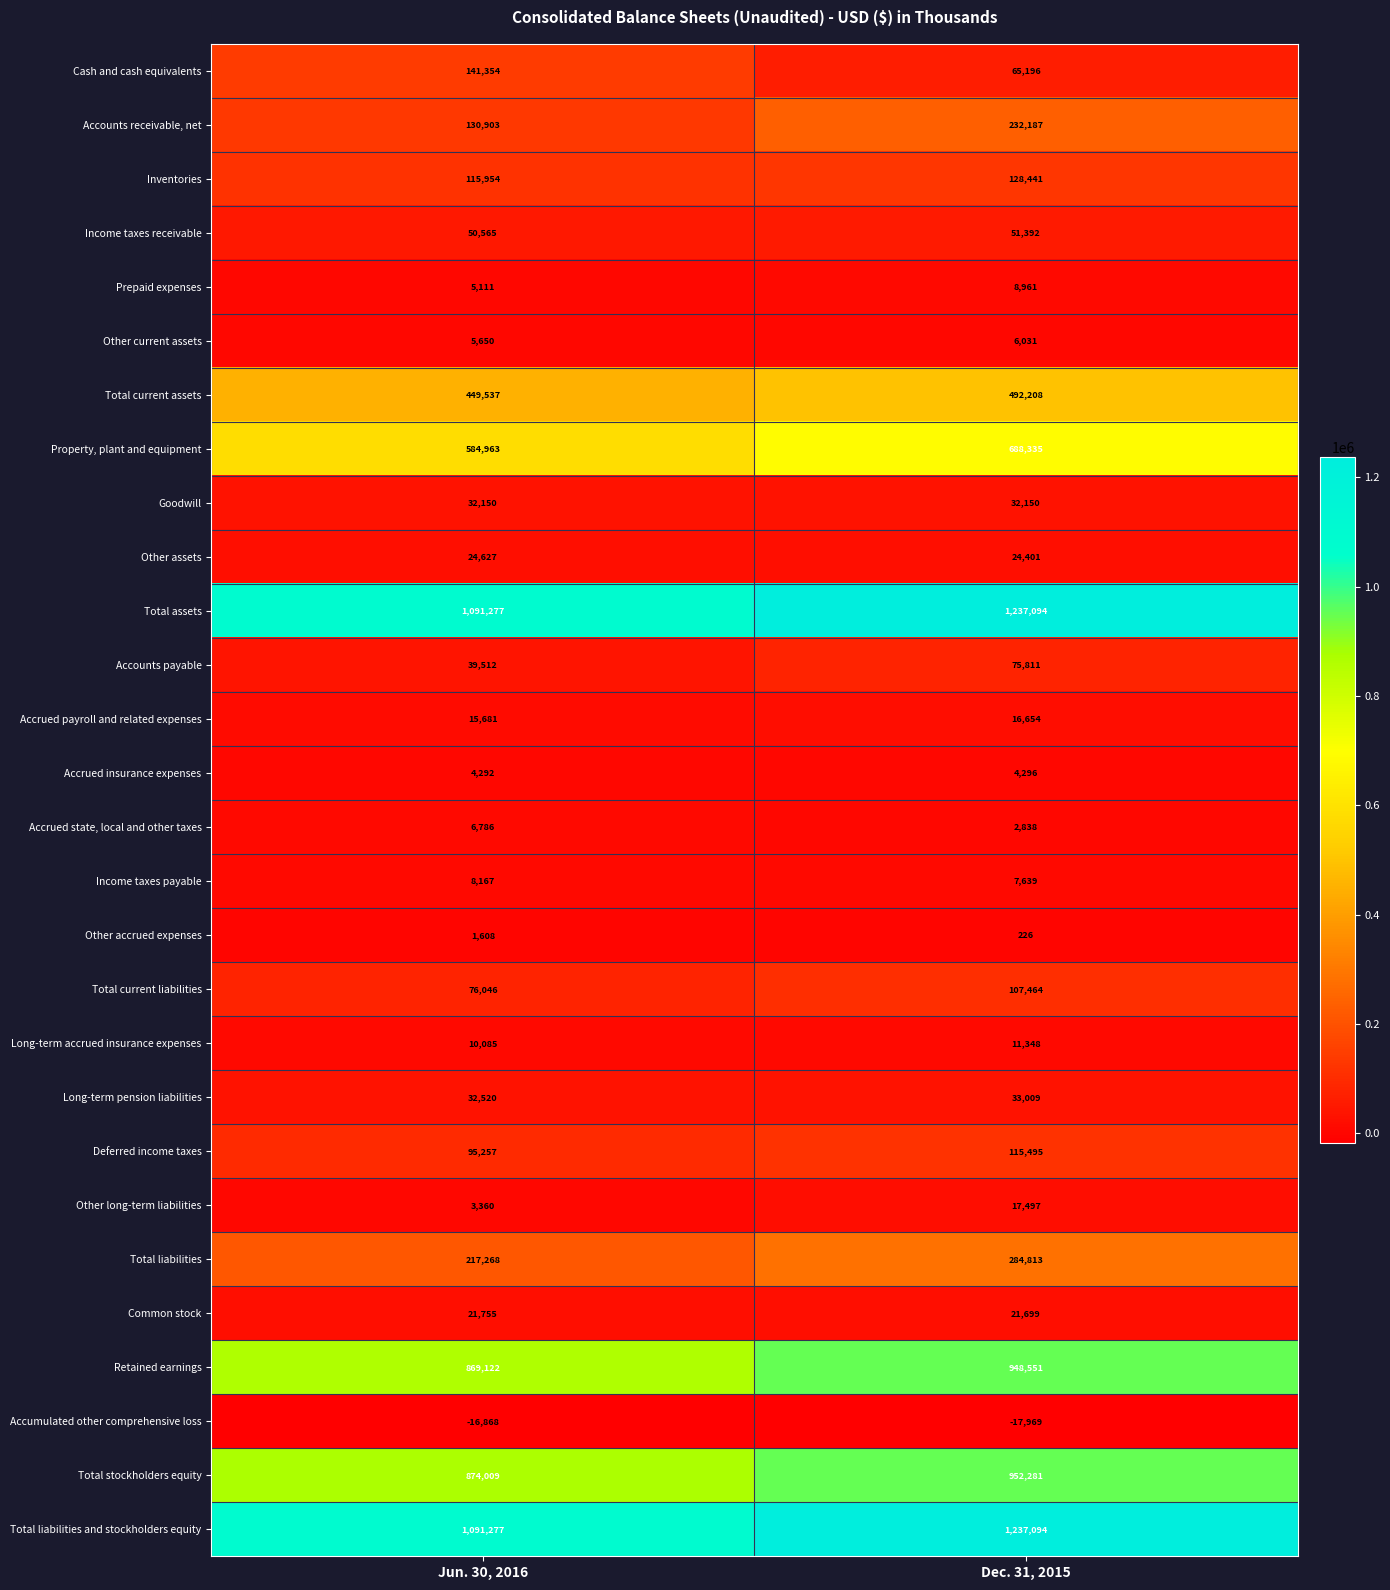

True or false: Total current assets has a value of 697121 at Dec. 31, 2015.

False